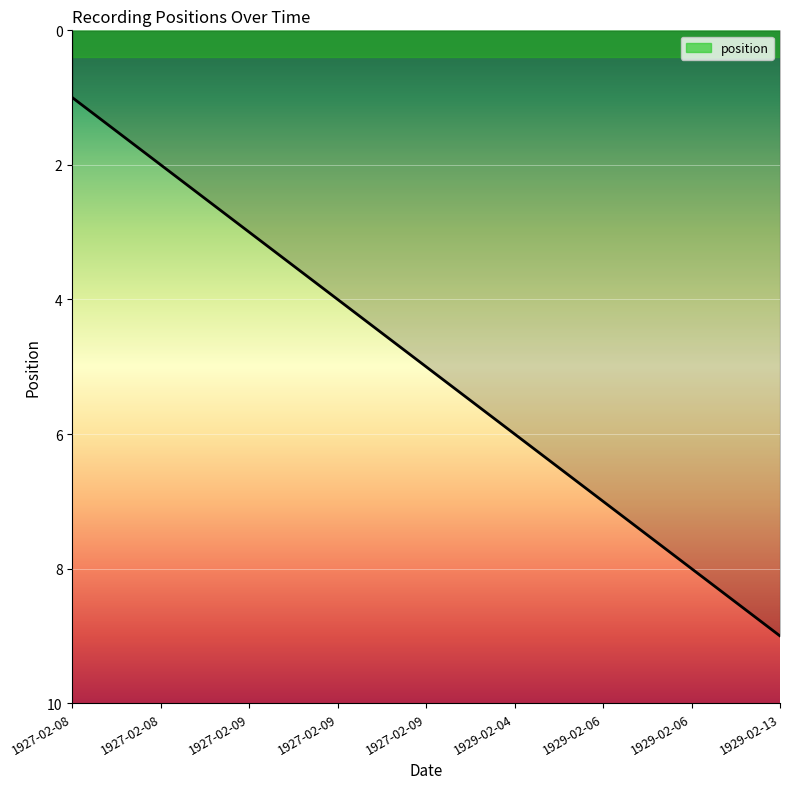

How many values are between 3 and 7?

5